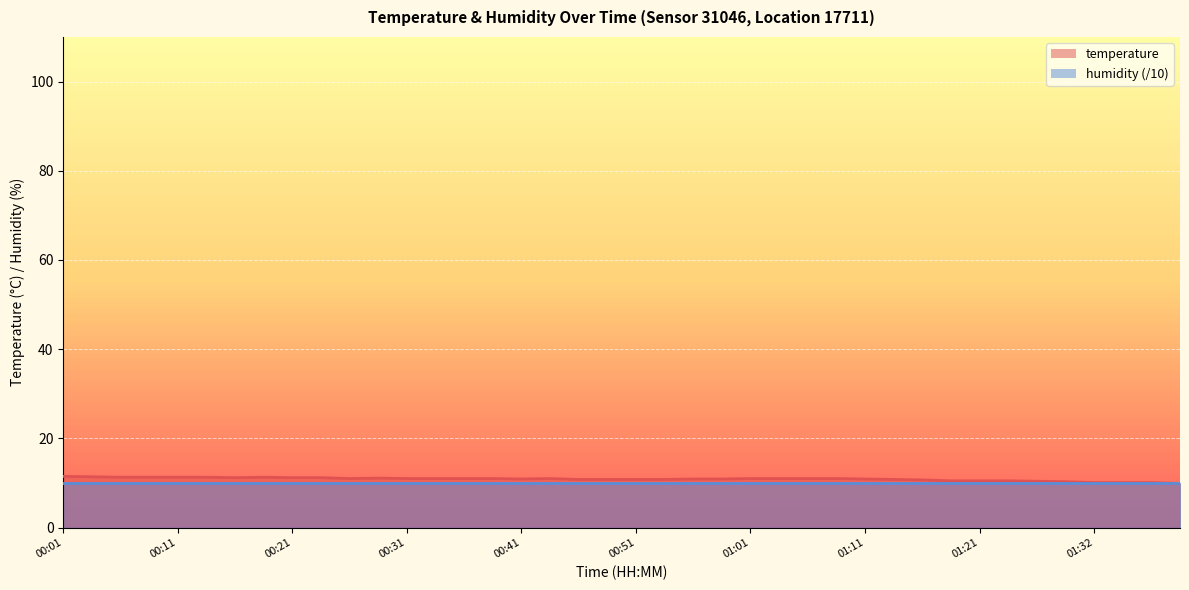

What is the sum of the values at 00:41 and 00:38?

21.9